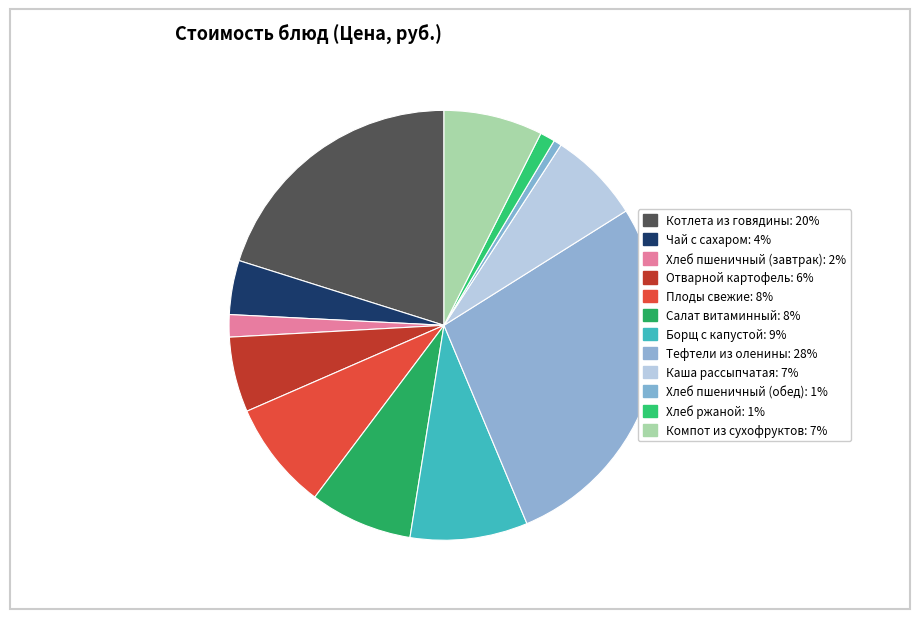

What is the smallest slice in the pie chart?

Хлеб пшеничный (обед)